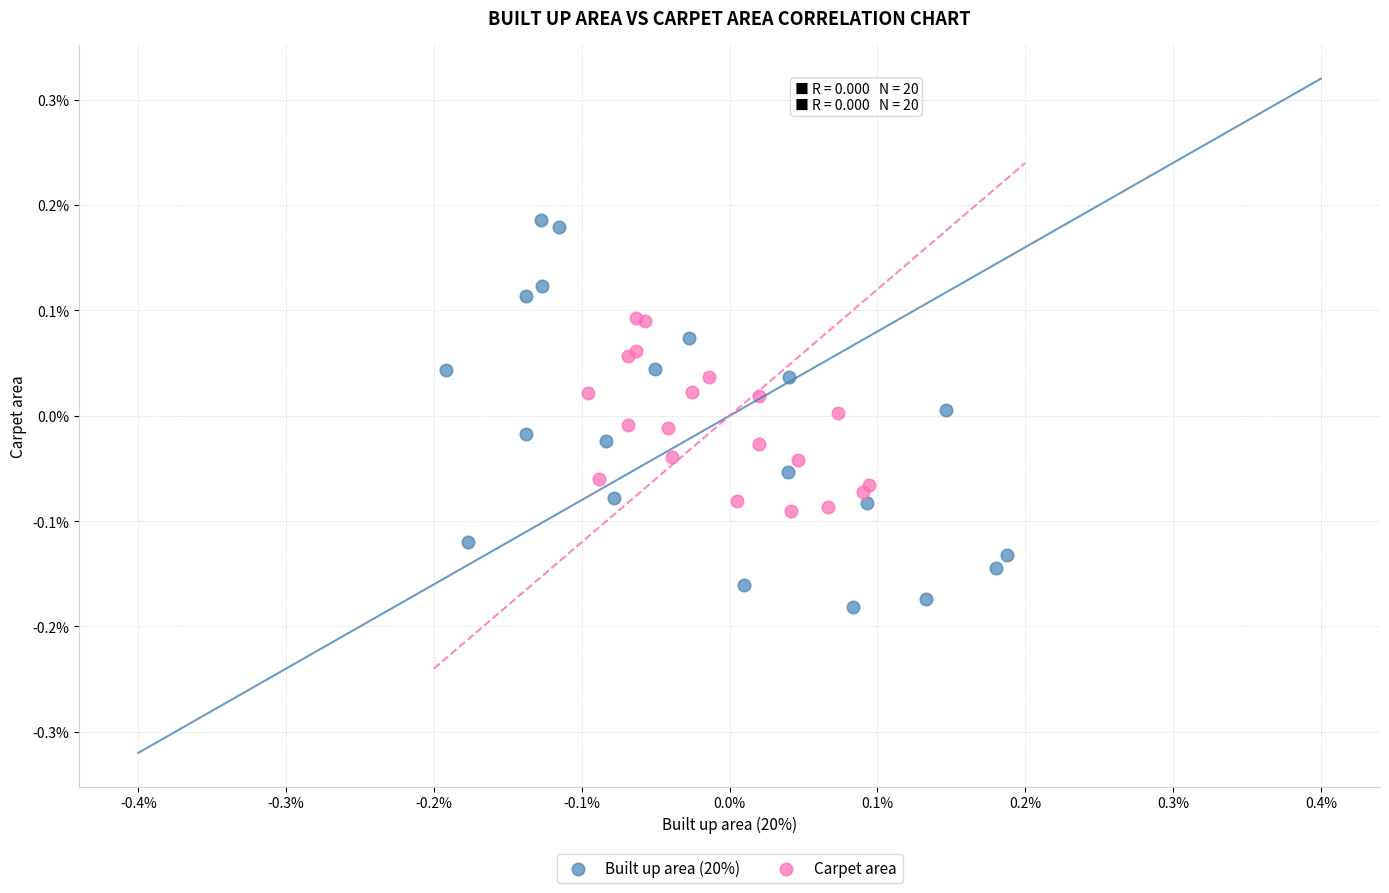

Which series reaches the minimum Y coordinate?

Built up area (20%)